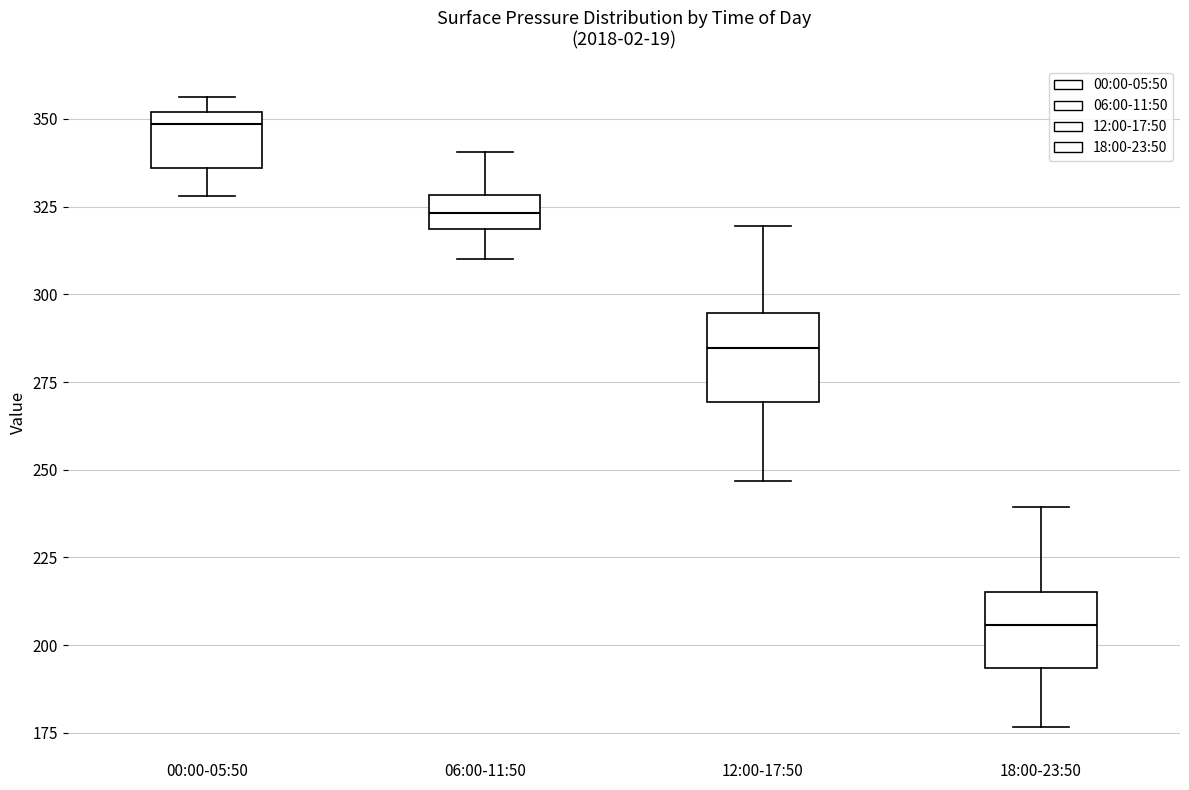

Reading left to right, read every box against the y-axis: the position of its median line, the range the box covers, and the ends of its whiskers. The values are not printed on the chart, so give them approximately, as read against the axis.

00:00-05:50: median 350 (just below the box's upper edge), box 335 to 350, whiskers 330 to 355
06:00-11:50: median 325, box 320 to 330, whiskers 310 to 340
12:00-17:50: median 285, box 270 to 295, whiskers 245 to 320
18:00-23:50: median 205, box 195 to 215, whiskers 175 to 240